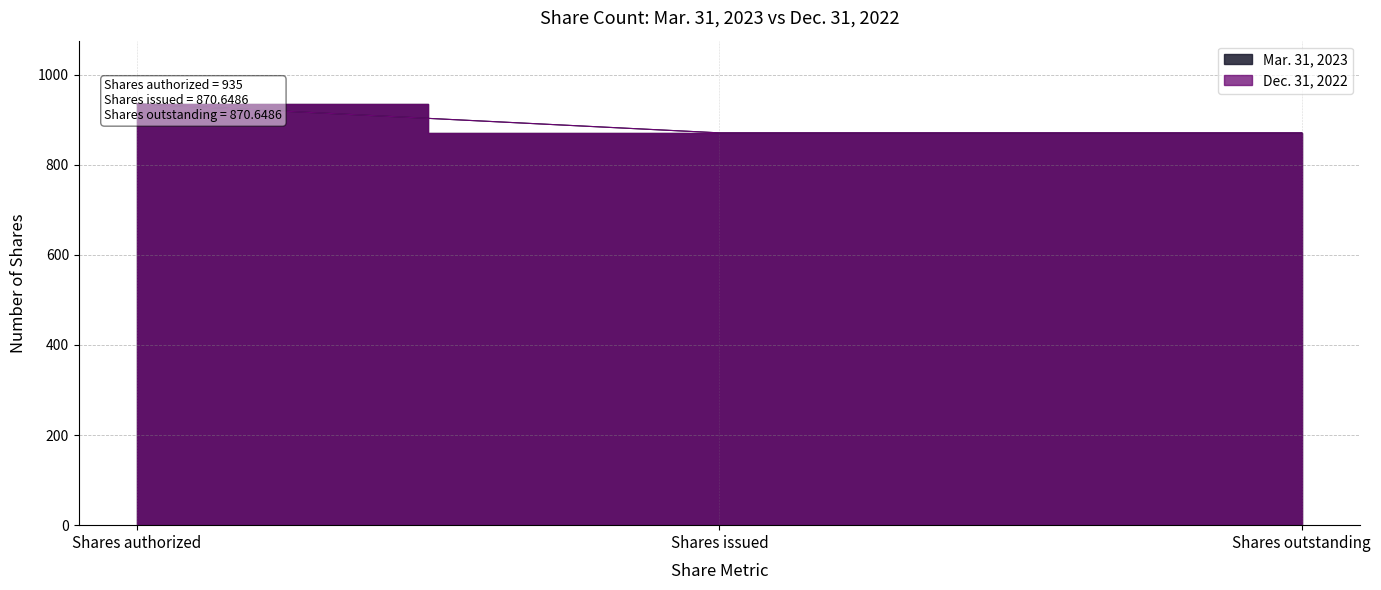

Does the chart have visible grid lines?

Yes